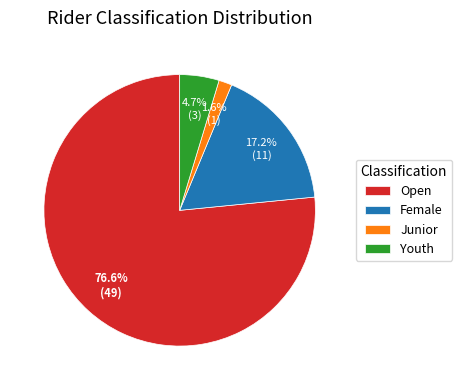

Which has a higher value, Open or Youth?

Open